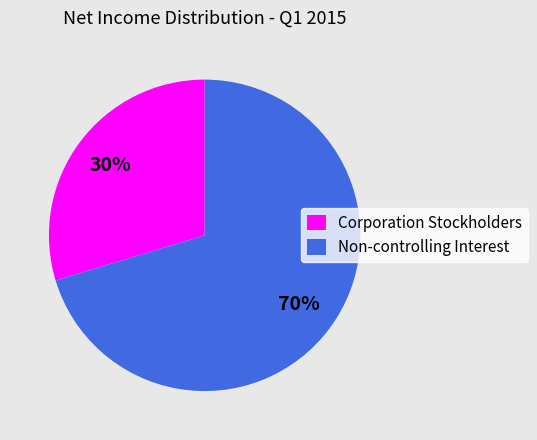

Is it true that Corporation Stockholders is 36% of the pie?

False